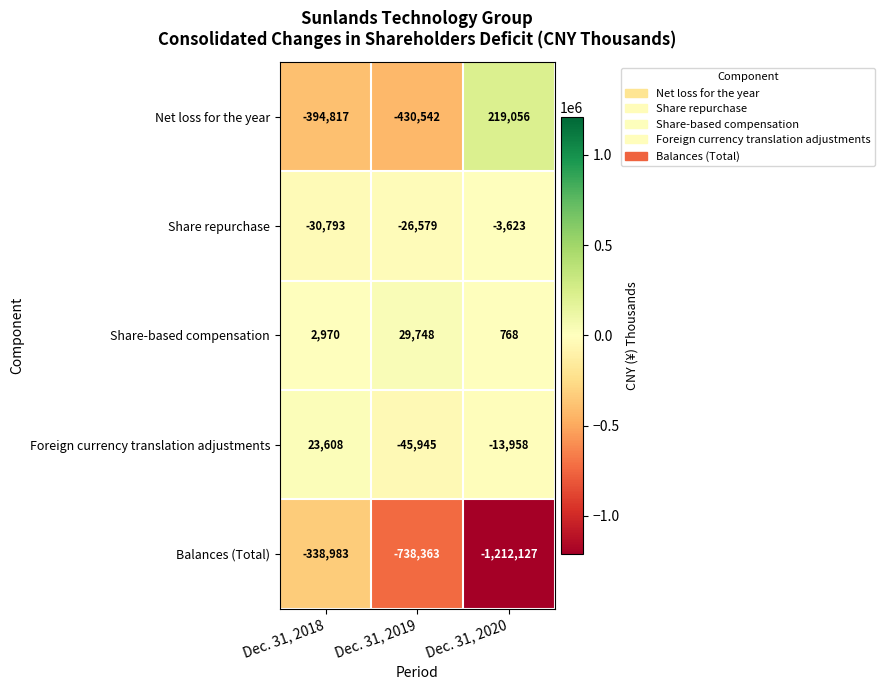

How many categories are shown in the chart?

3